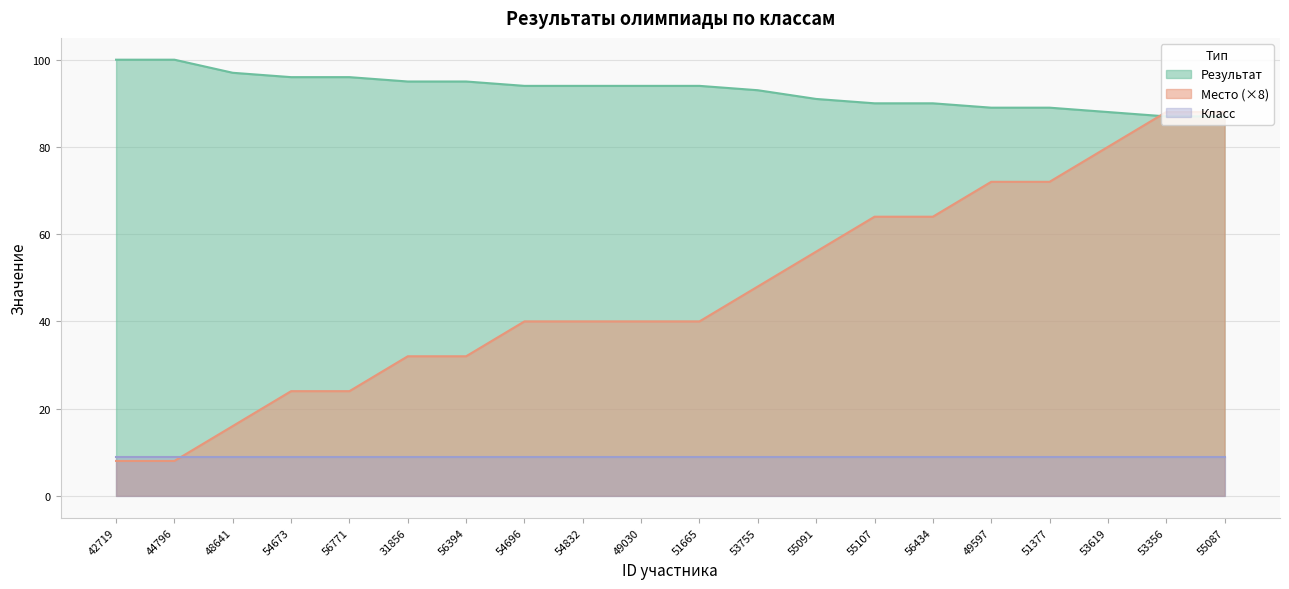

True or false: Результат and Место cross at least once.

True